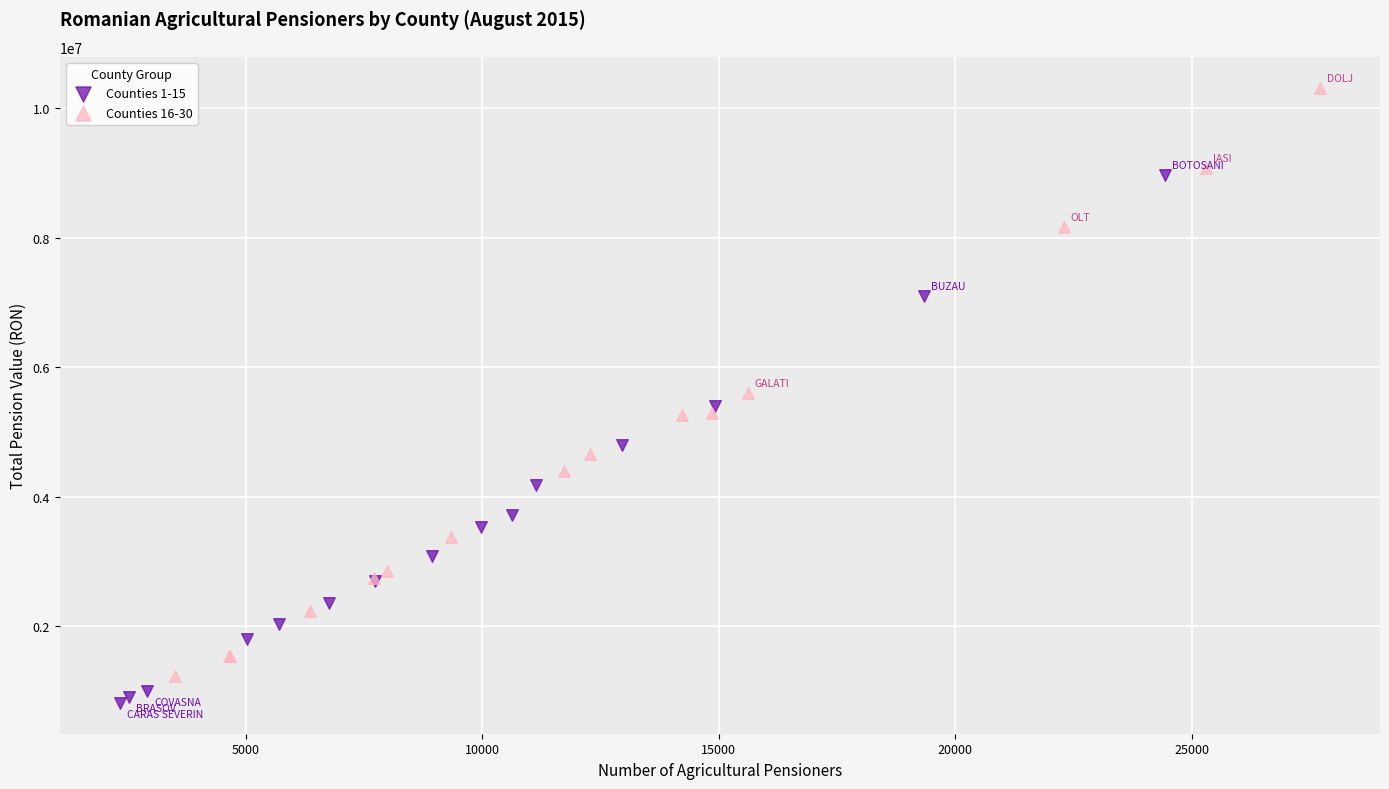

Which series contains the lowest Y value?

Counties 1-15